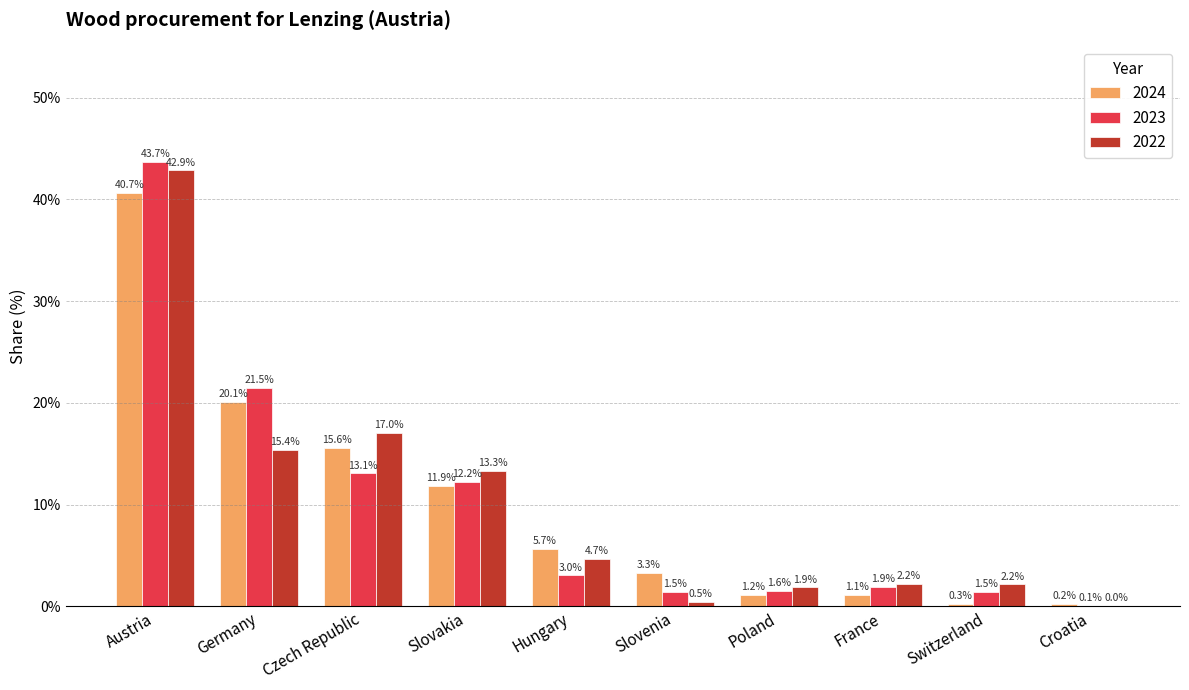

At which category is the sum across all series the highest?

Austria